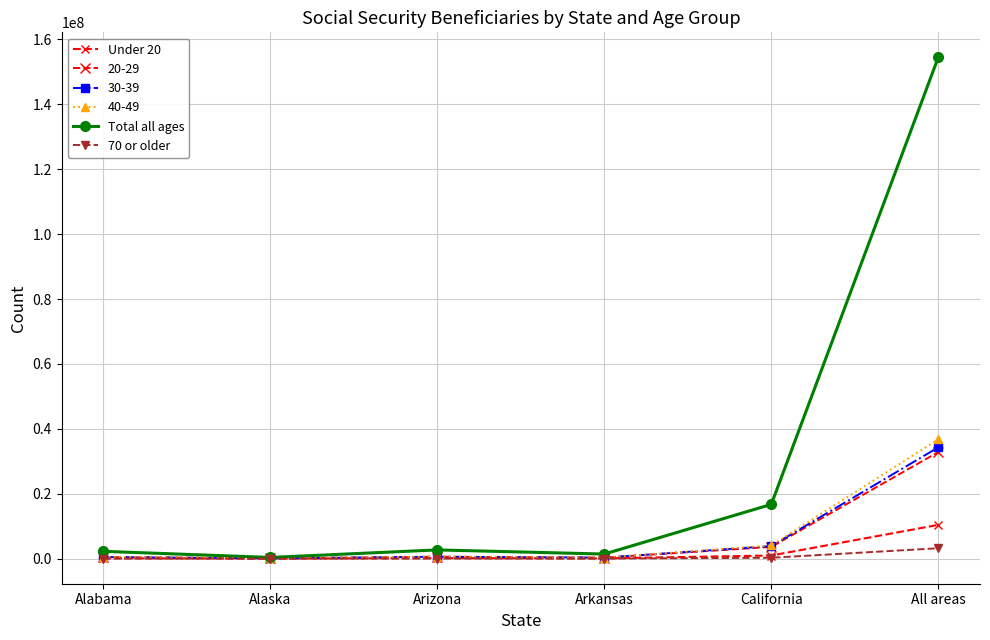

True or false: 70 or older and Under 20 cross at least once.

False